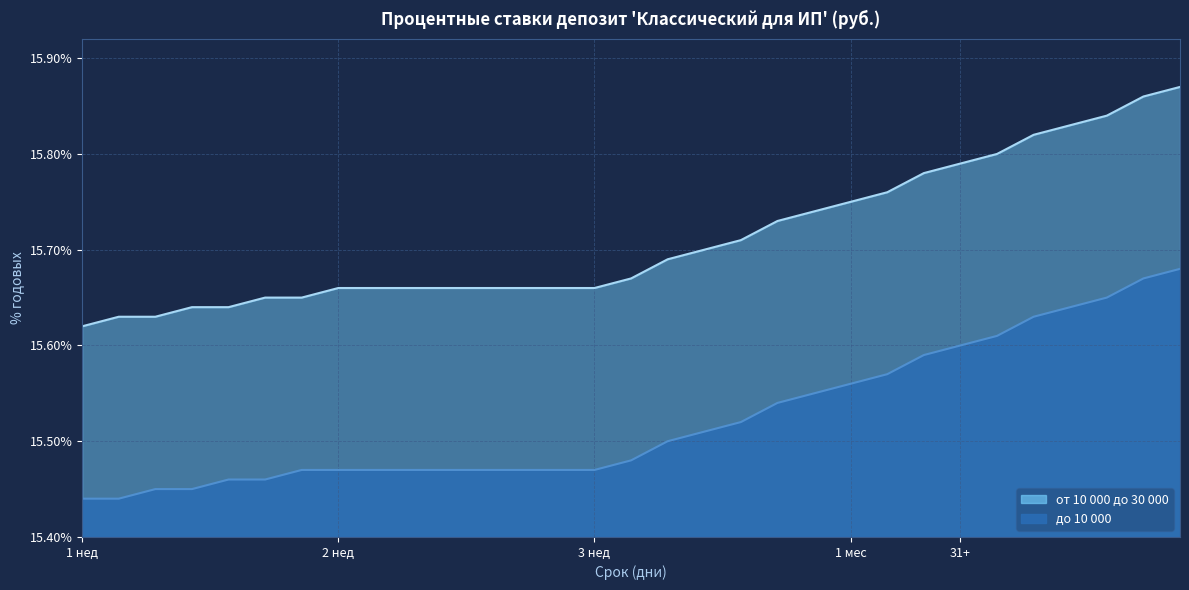

What are all the series names shown in the legend?

от 10 000 до 30 000, до 10 000